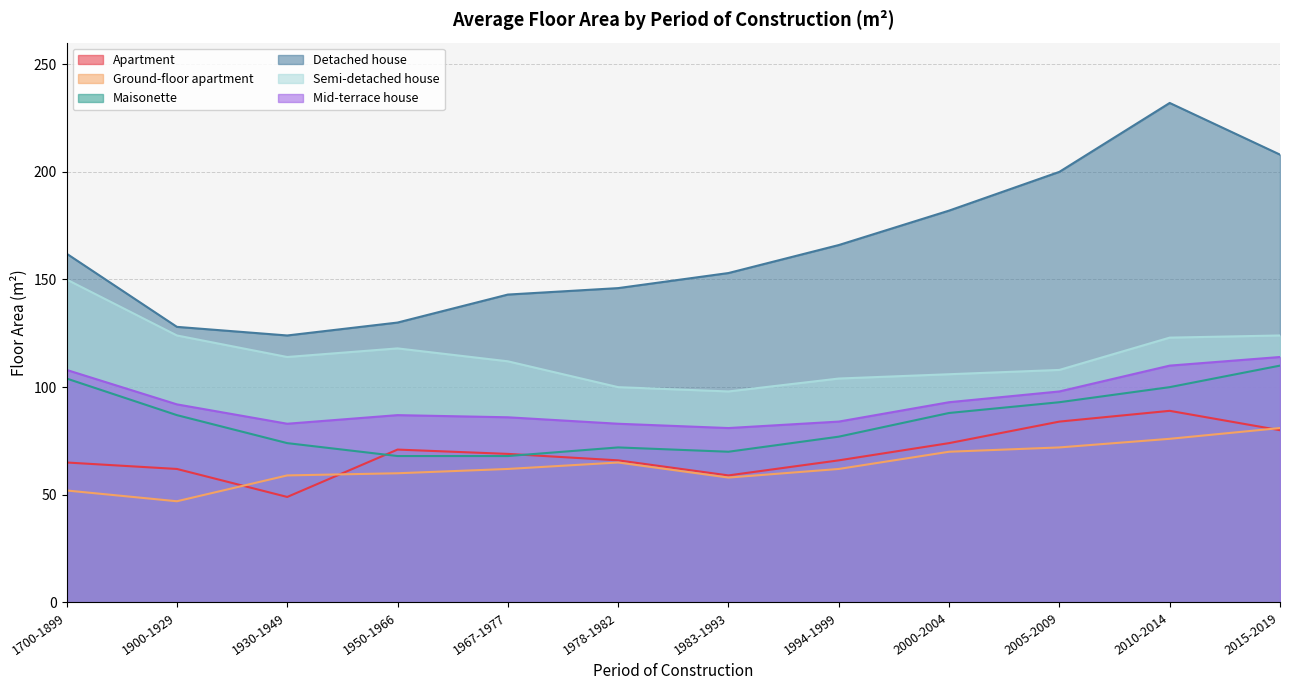

Reading left to right, transcribe all the data shown in this chart.

Apartment: 65	62	49	71	69	66	59	66	74	84	89	80
Ground-floor apartment: 52	47	59	60	62	65	58	62	70	72	76	81
Maisonette: 104	87	74	68	68	72	70	77	88	93	100	110
Detached house: 162	128	124	130	143	146	153	166	182	200	232	208
Semi-detached house: 150	124	114	118	112	100	98	104	106	108	123	124
Mid-terrace house: 108	92	83	87	86	83	81	84	93	98	110	114